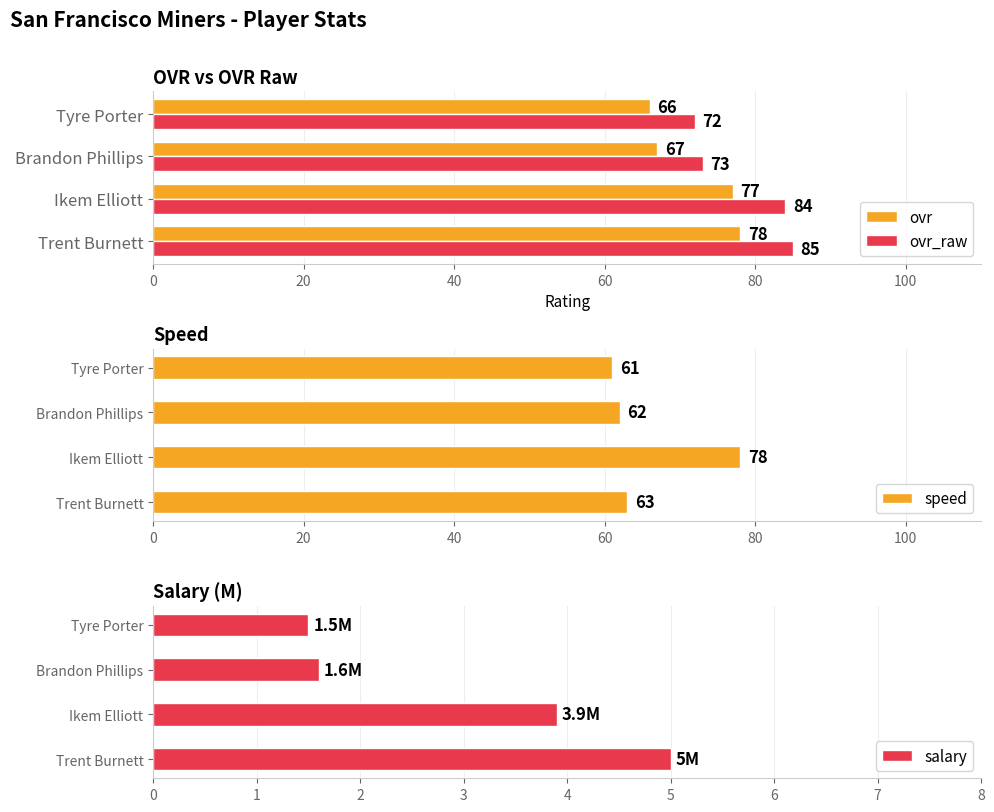

How many values in the ovr series exceed 77?

1